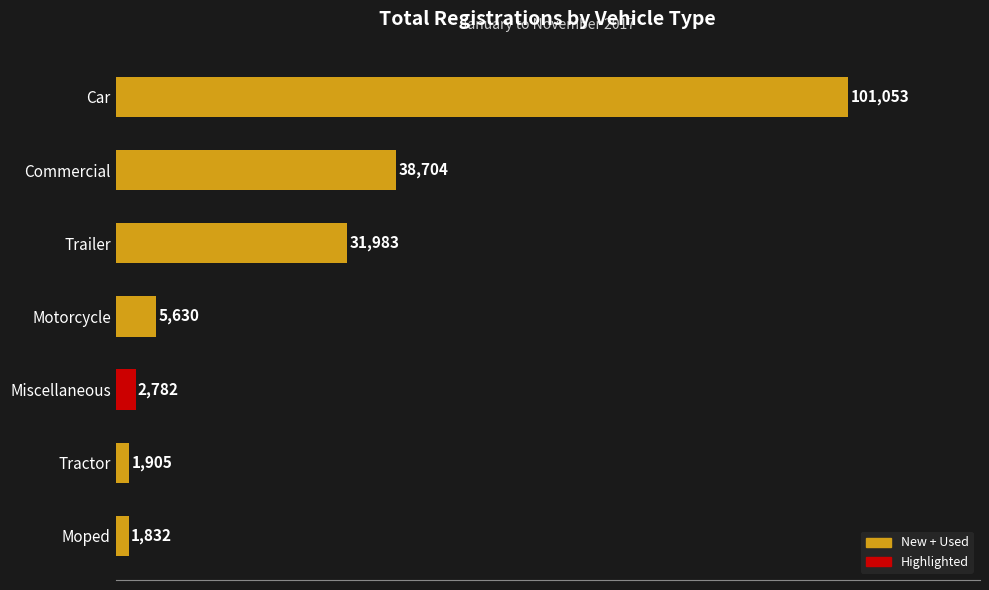

Rank the categories by value from highest to lowest.

Car, Commercial, Trailer, Motorcycle, Miscellaneous, Tractor, Moped